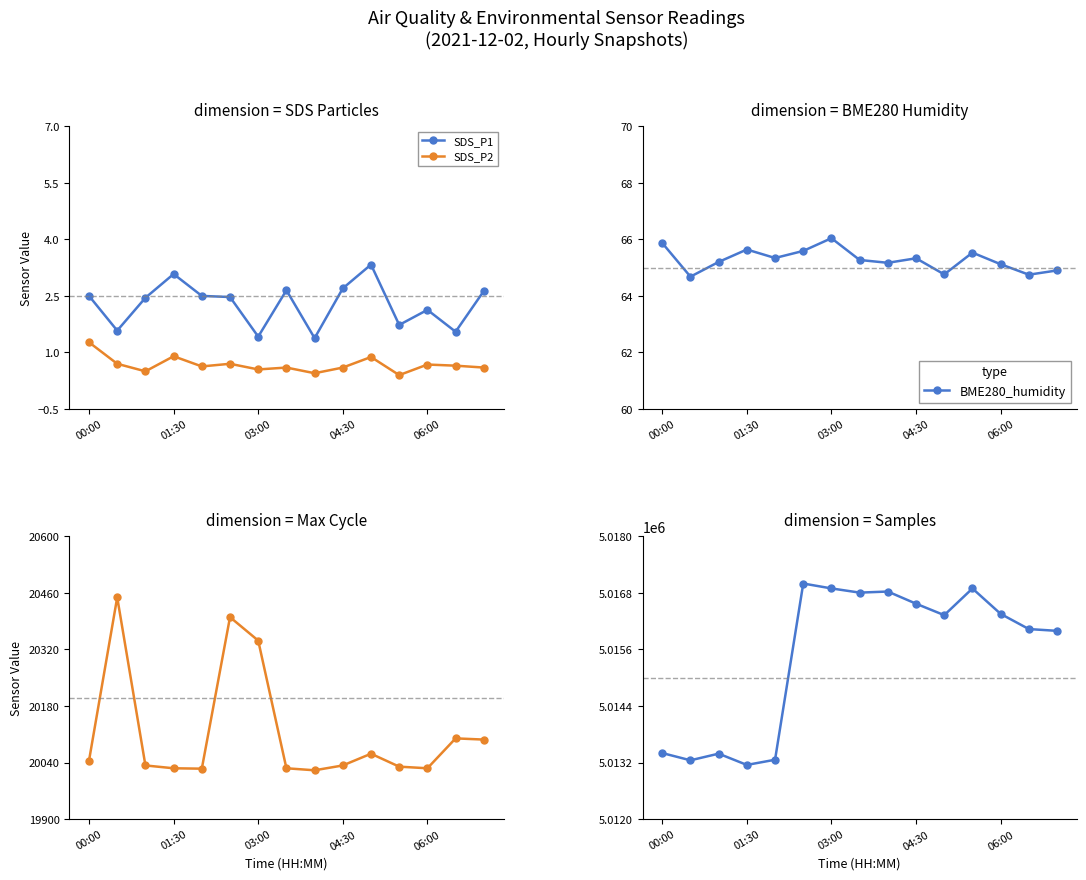

True or false: Max_cycle and BME280_humidity intersect in this chart.

False